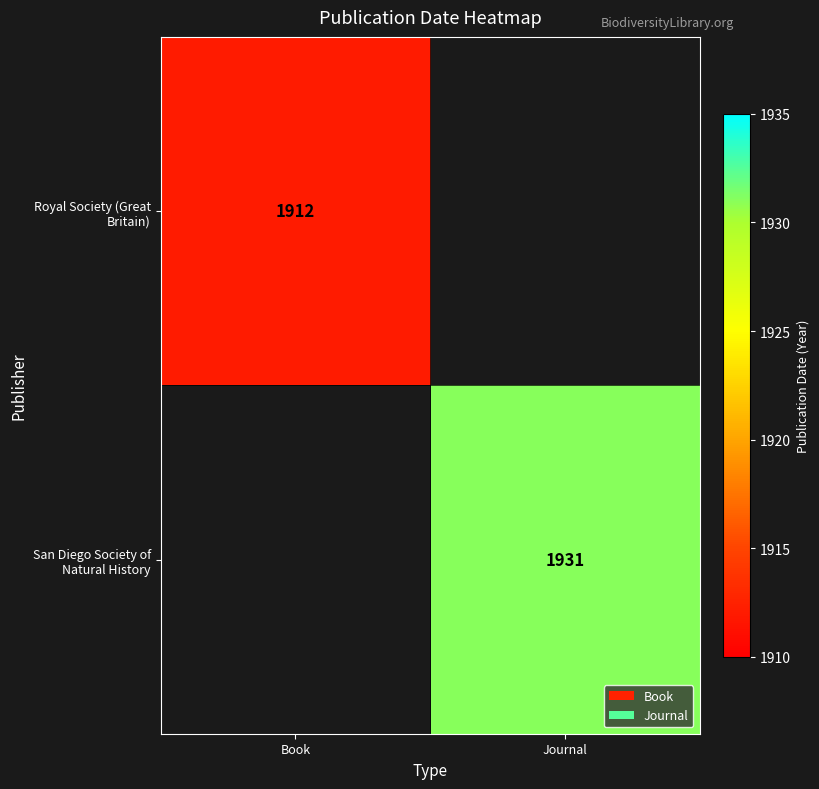

Which has a higher value, Journal or Book?

Book